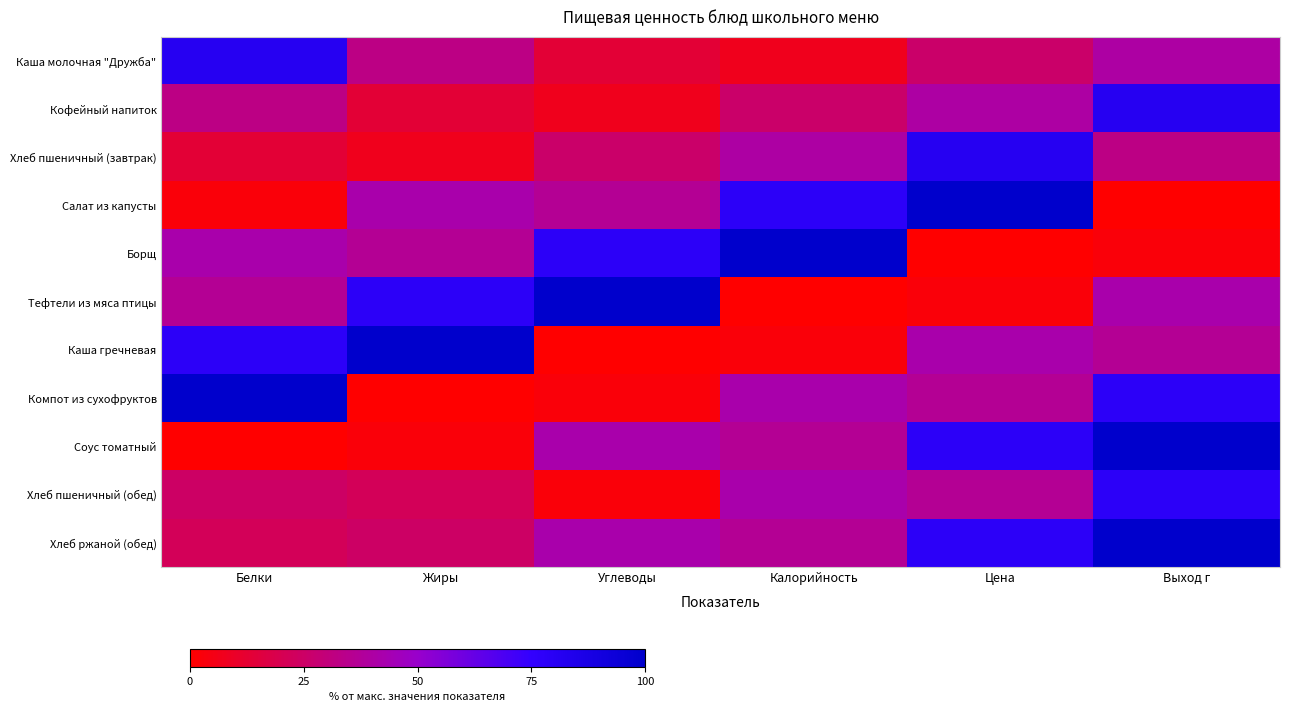

Which series has the largest range (max minus min)?

Салат из капусты